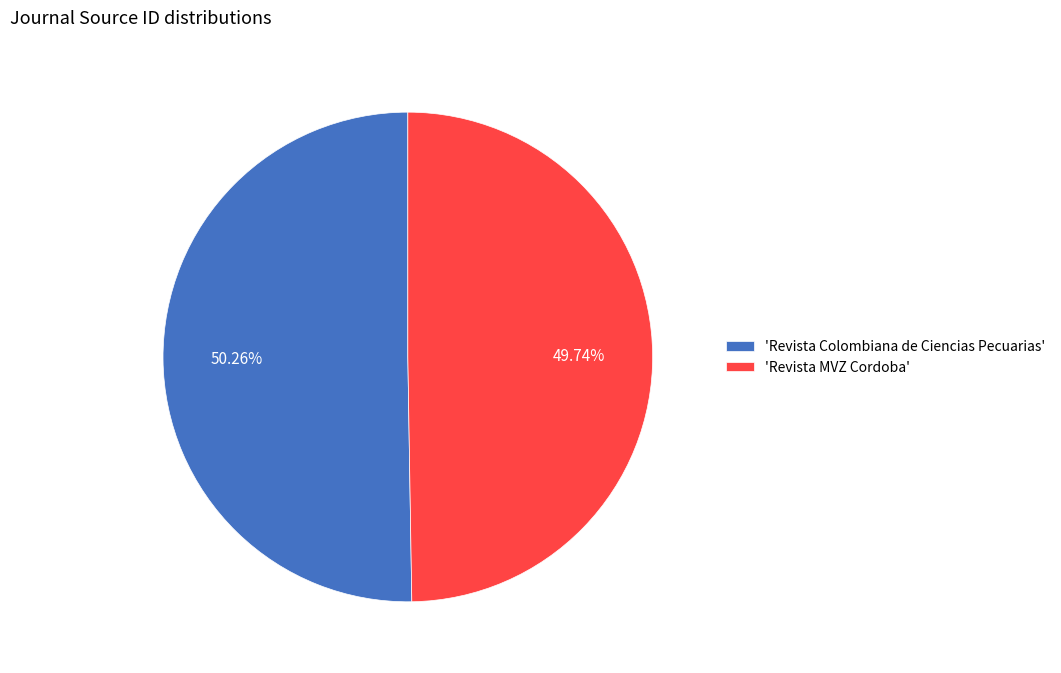

Which category accounts for the majority?

'Revista Colombiana de Ciencias Pecuarias'